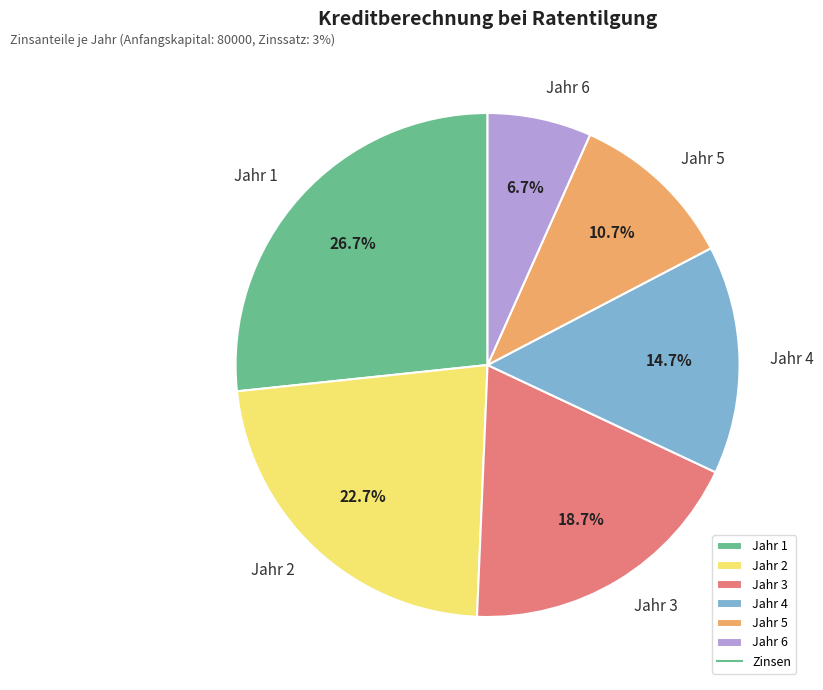

What is the largest slice in the pie chart?

Jahr 1